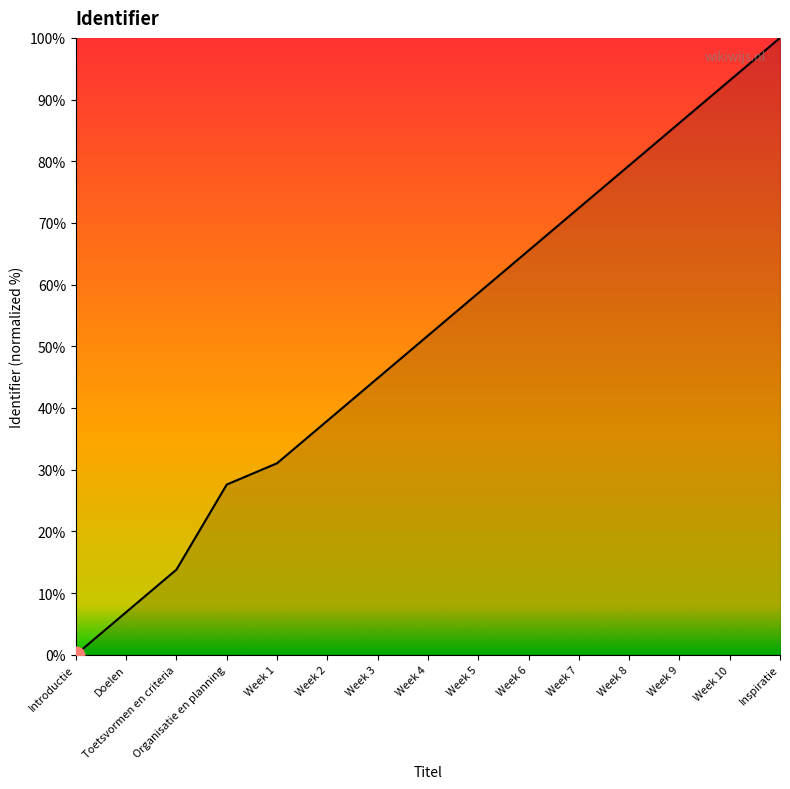

At which category does the chart reach its minimum across all series?

Introductie